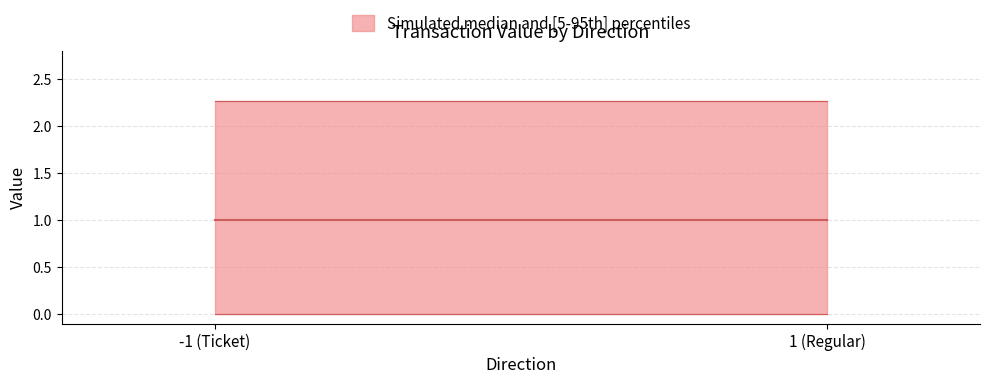

True or false: upper and lower cross at least once.

False